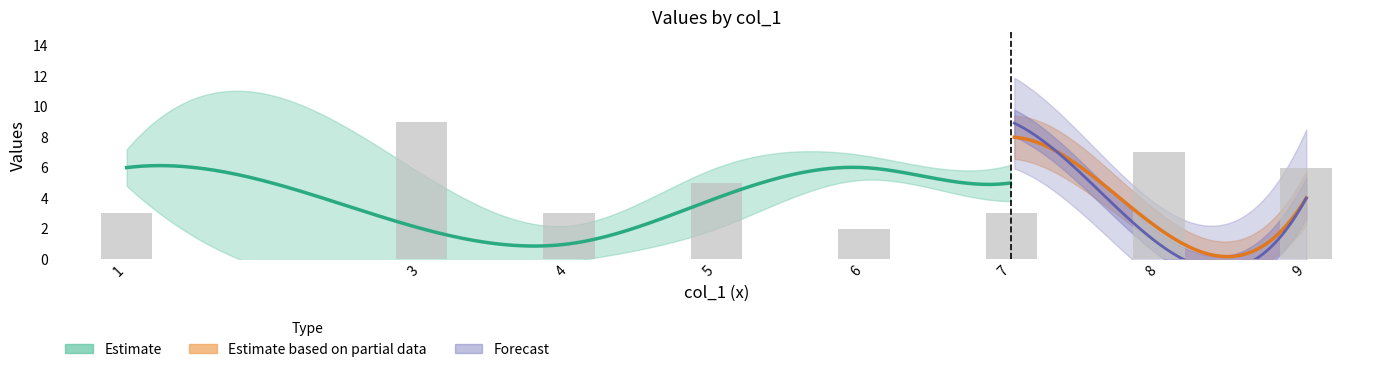

What is the sum of the col_8 values at 3 and 5?

6